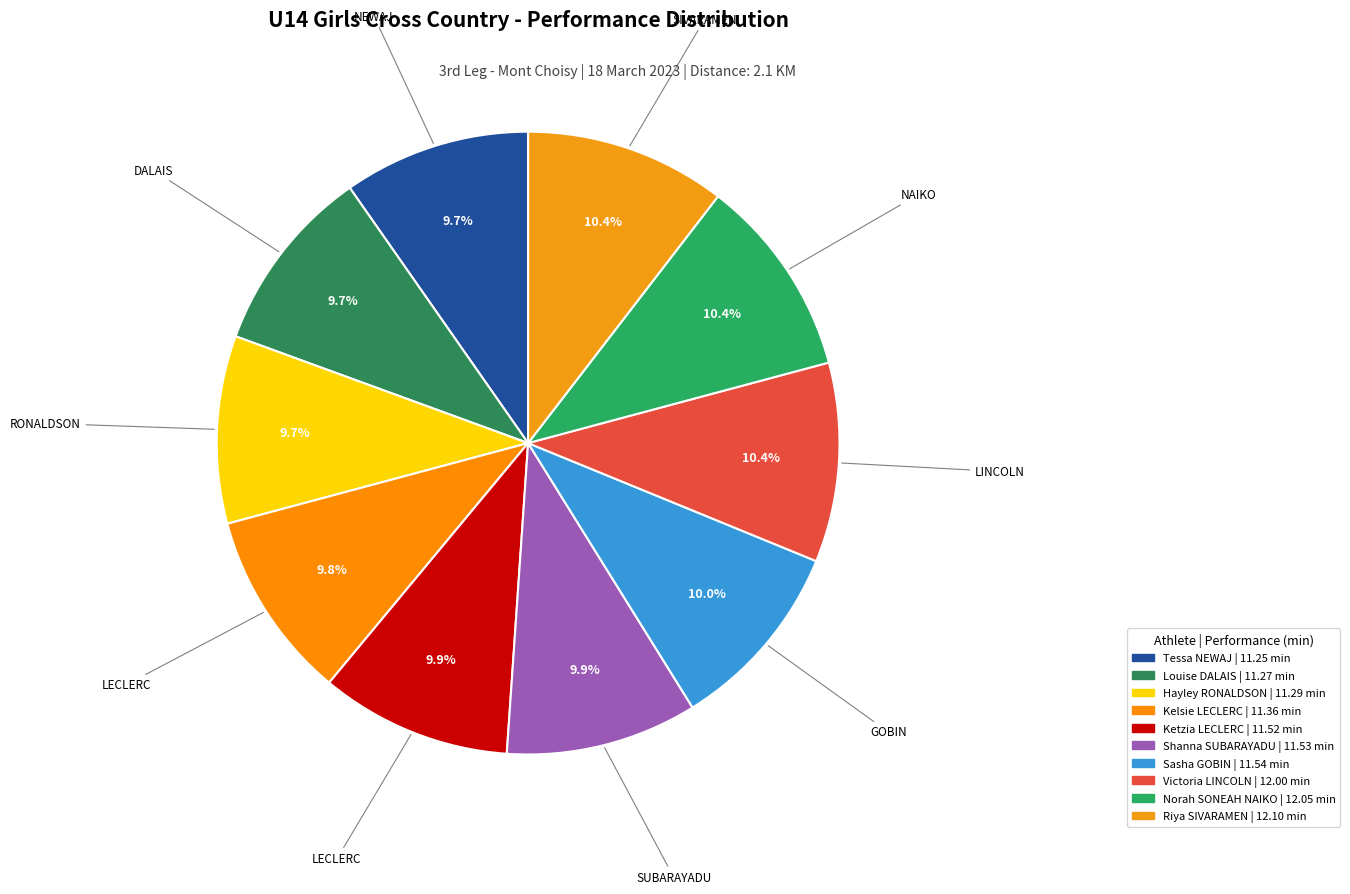

To the nearest percent, what is the average slice percentage?

10%